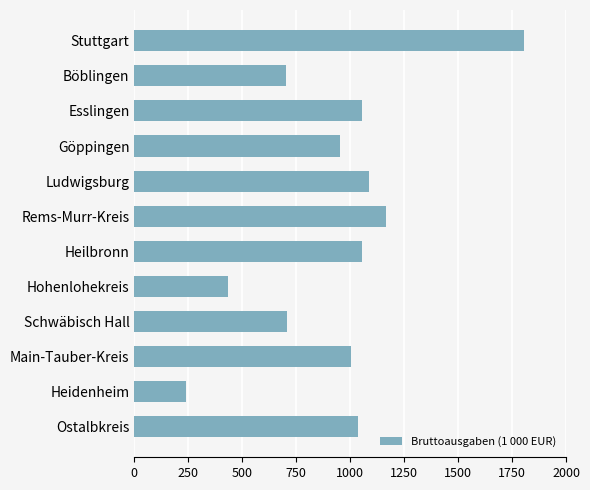

What is the label of the 3rd bar from the bottom?

Main-Tauber-Kreis